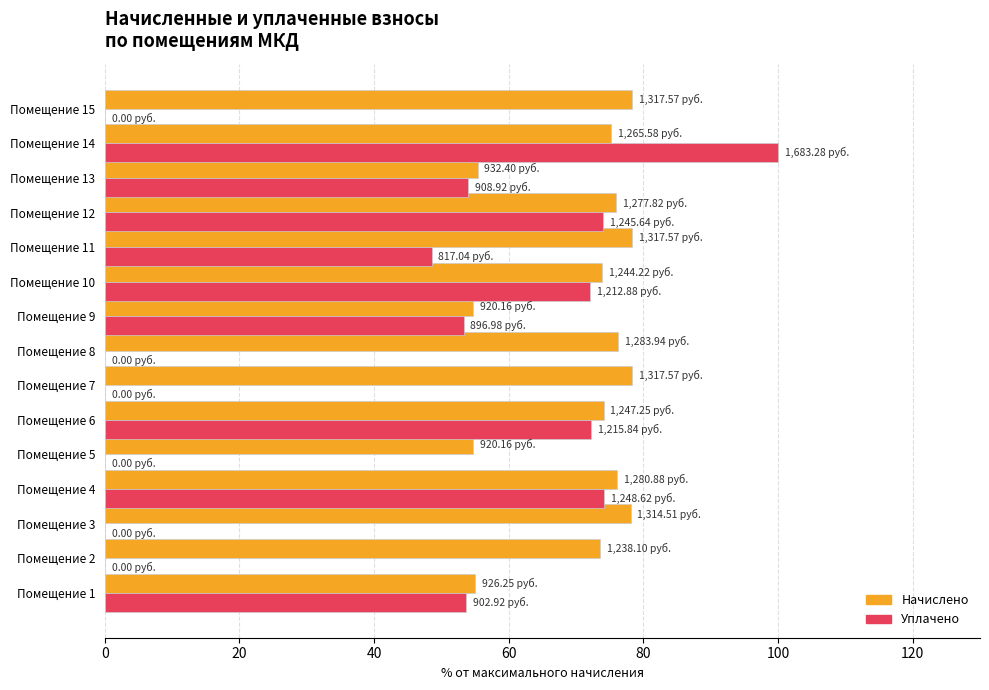

At which category is the sum across all series the highest?

Помещение 14